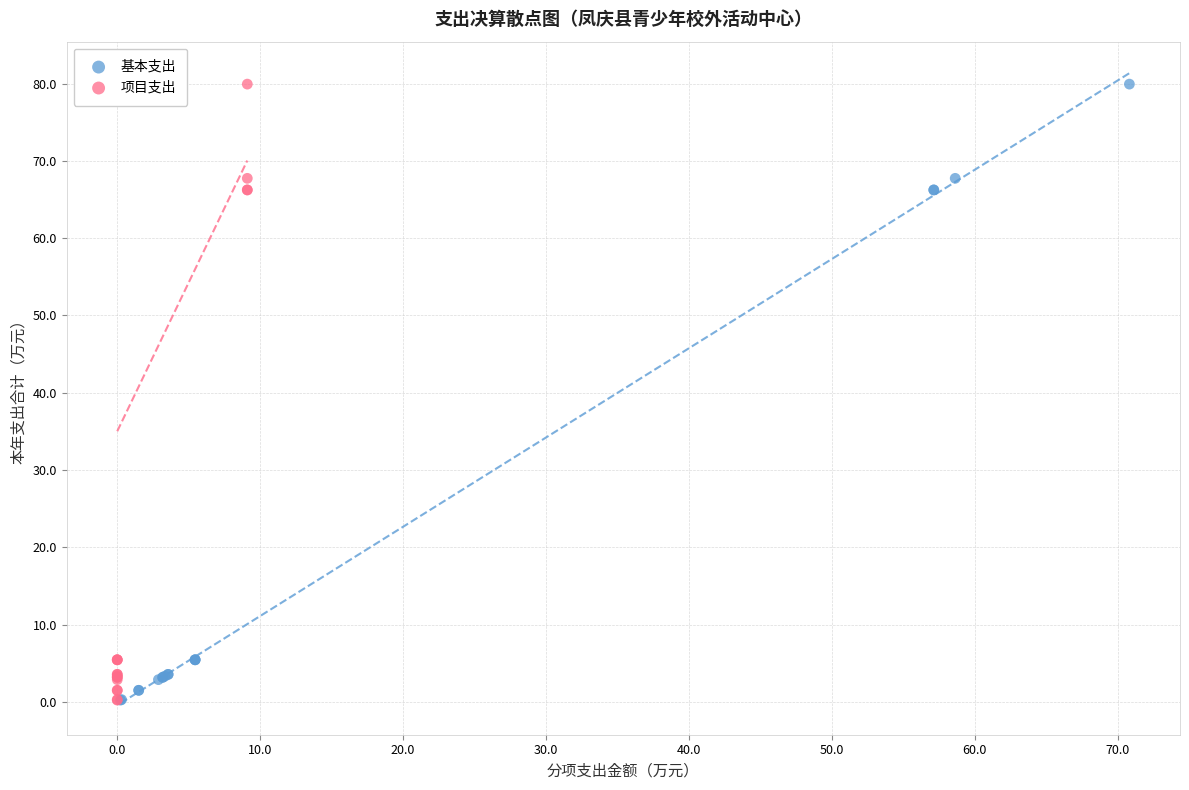

What are all the series names shown in the legend?

基本支出, 项目支出